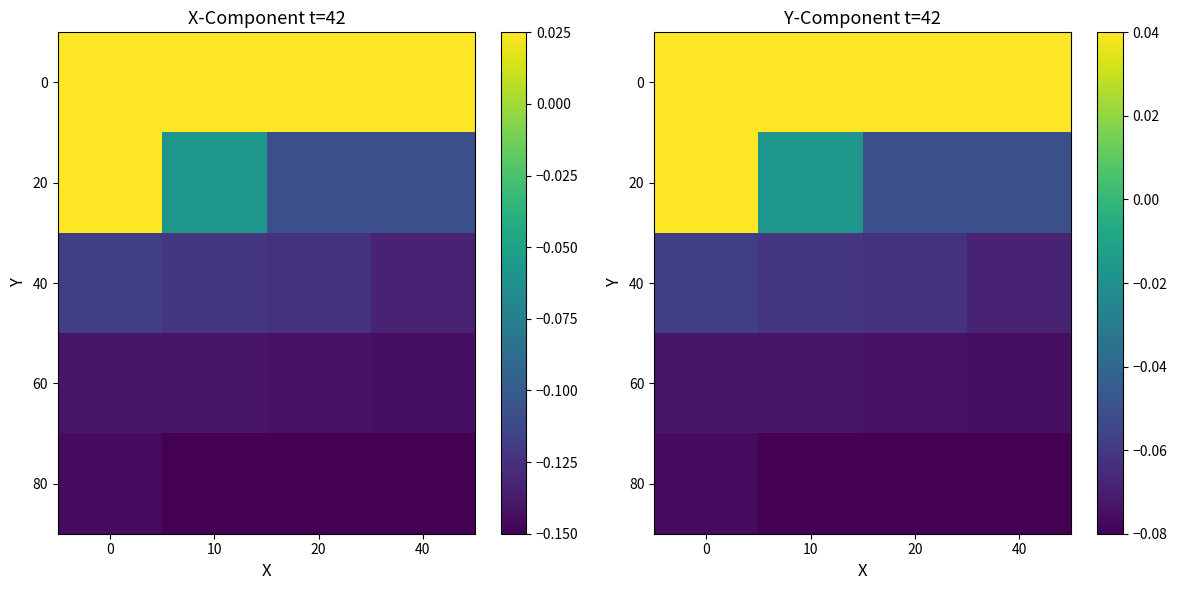

The value of 40 at 20 is -0.1. True or false?

True